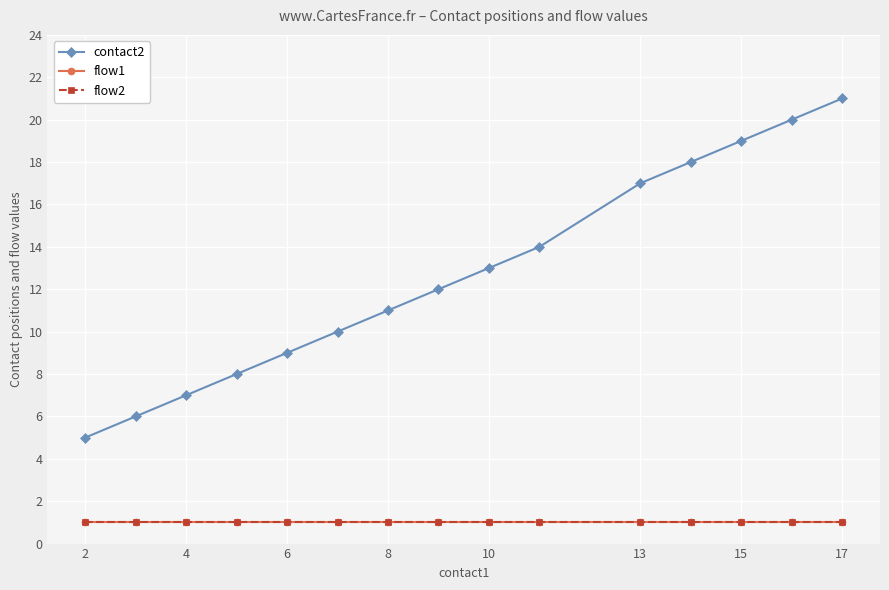

Does the chart have visible grid lines?

Yes